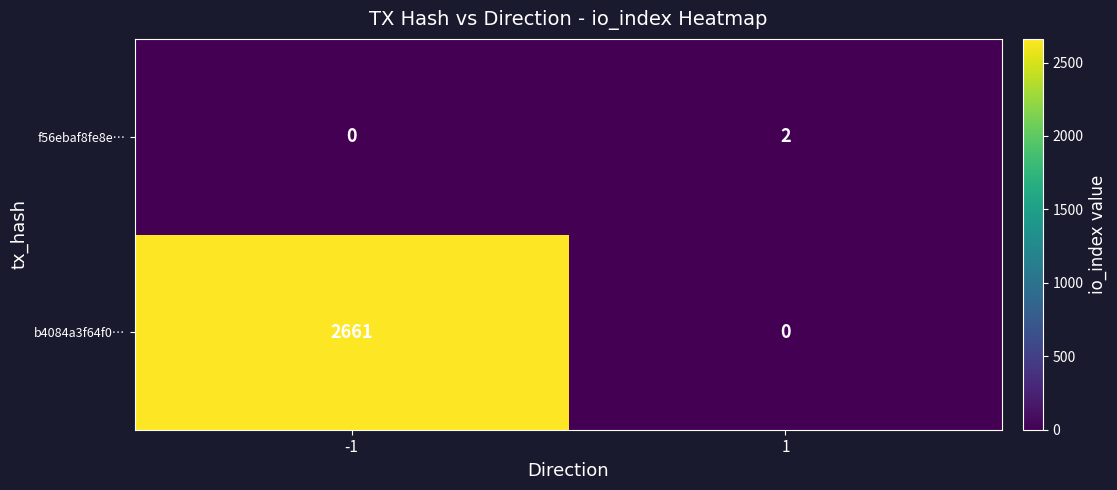

List the series in order of their overall mean, lowest first.

f56ebaf8fe8e…, b4084a3f64f0…